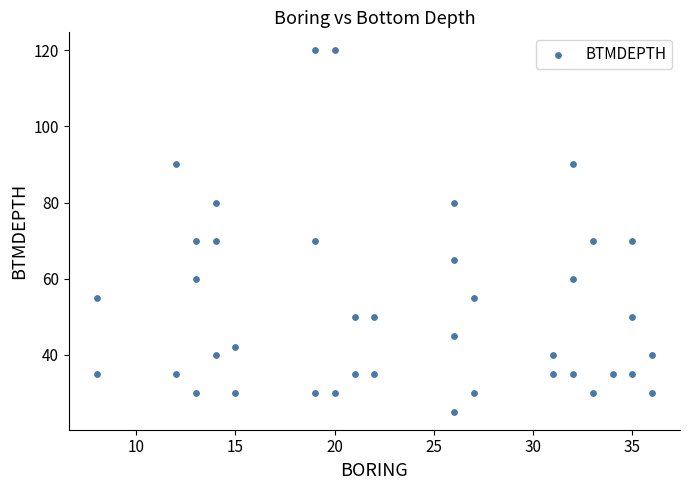

What is the range of Y values (max minus min)?

95